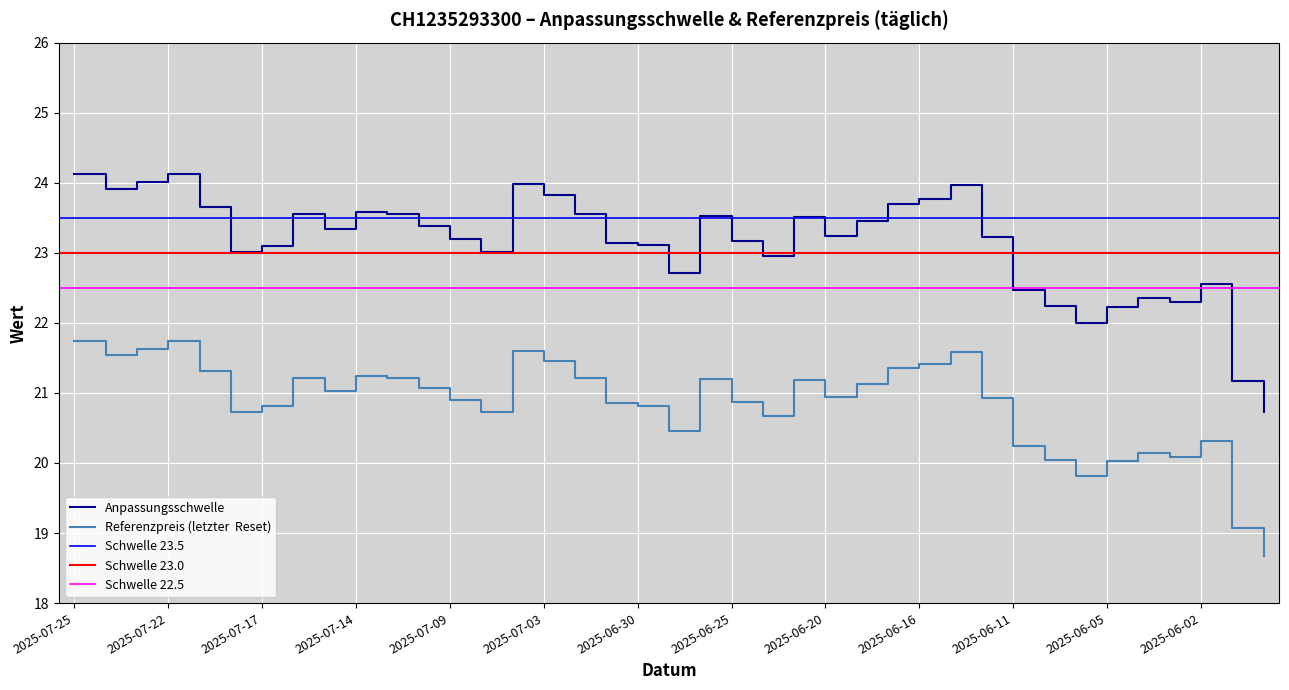

Reading left to right, transcribe all the data shown in this chart.

Anpassungsschwelle: 24.1	23.9	24.0	24.1	23.7	23.0	23.1	23.6	23.3	23.6	23.6	23.4	23.2	23.0	24.0	23.8	23.6	23.1	23.1	22.7	23.5	23.2	22.9	23.5	23.2	23.5	23.7	23.8	24.0	23.2	22.5	22.2	22.0	22.2	22.4	22.3	22.6	21.2	20.7
Referenzpreis (letzter  Reset): 21.7	21.5	21.6	21.7	21.3	20.7	20.8	21.2	21.0	21.2	21.2	21.1	20.9	20.7	21.6	21.5	21.2	20.9	20.8	20.5	21.2	20.9	20.7	21.2	20.9	21.1	21.4	21.4	21.6	20.9	20.2	20.0	19.8	20.0	20.1	20.1	20.3	19.1	18.7